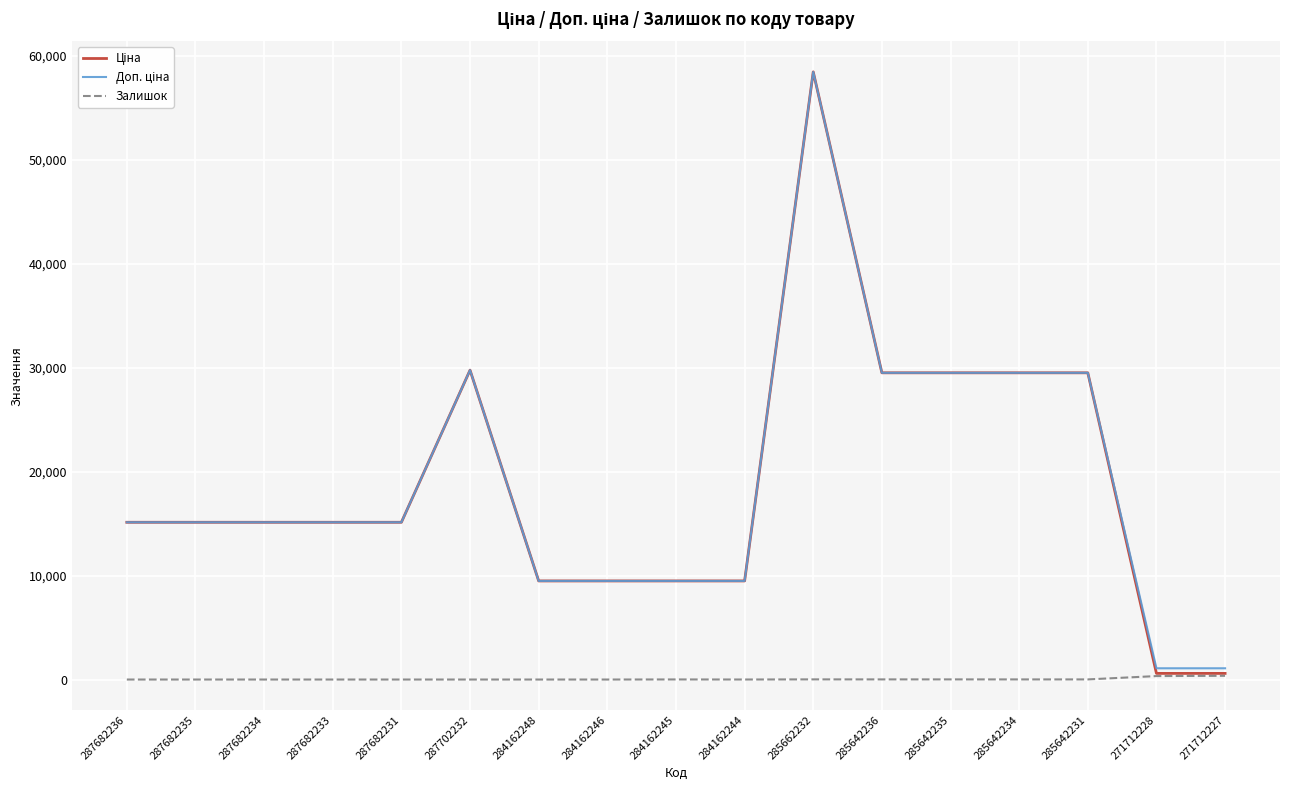

At which category is the sum across all series the highest?

285662232